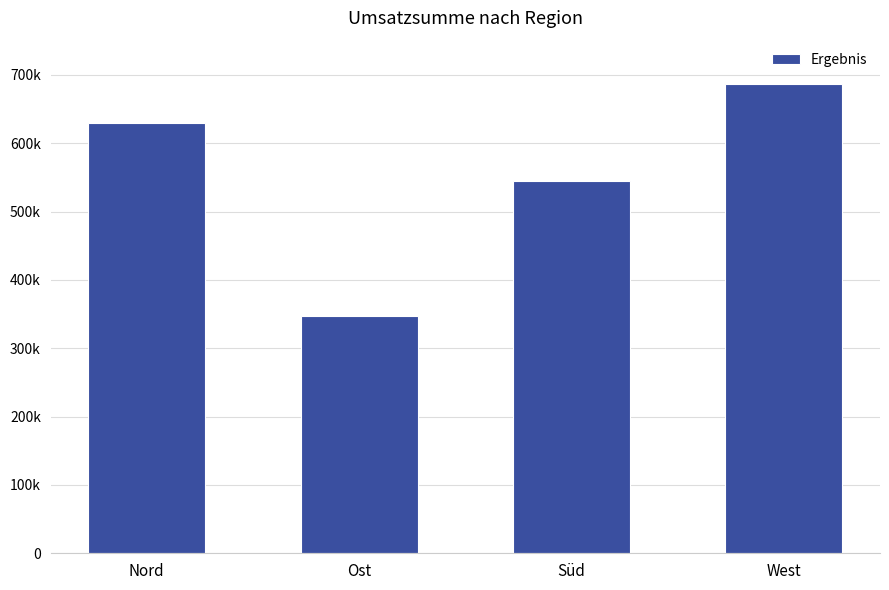

List the labels in order of value, smallest first.

Ost, Süd, Nord, West